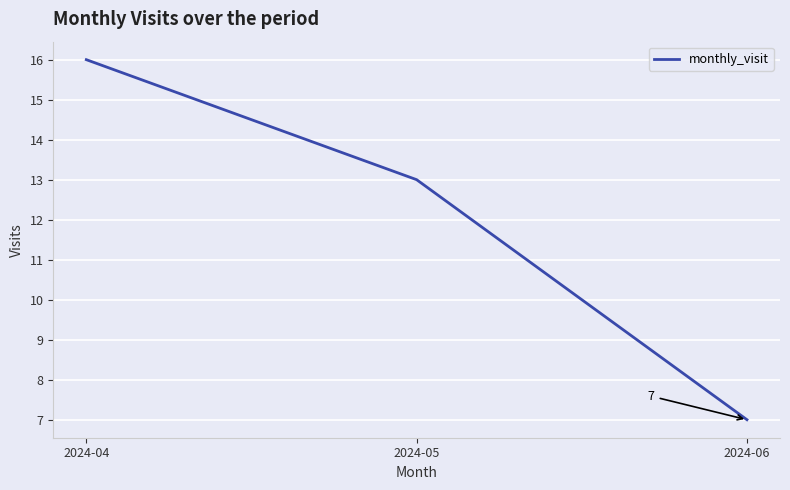

Approximately how many times larger is the value at 2024-05 compared to 2024-06?

1.9